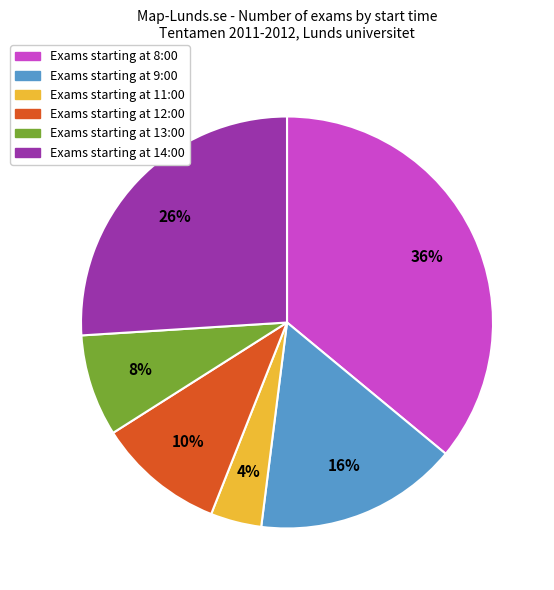

Does any single category account for the majority?

No